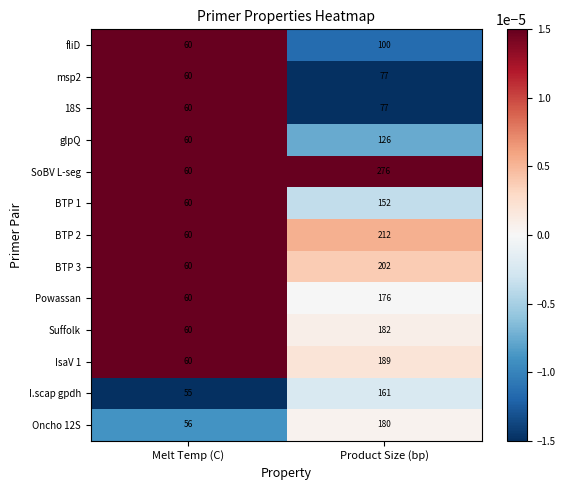

Reading left to right, transcribe all the data shown in this chart.

fliD: Melt Temp (C)=60	Product Size (bp)=100
msp2: Melt Temp (C)=60	Product Size (bp)=77
18S: Melt Temp (C)=60	Product Size (bp)=77
glpQ: Melt Temp (C)=60	Product Size (bp)=126
SoBV L-seg: Melt Temp (C)=60	Product Size (bp)=276
BTP 1: Melt Temp (C)=60	Product Size (bp)=152
BTP 2: Melt Temp (C)=60	Product Size (bp)=212
BTP 3: Melt Temp (C)=60	Product Size (bp)=202
Powassan: Melt Temp (C)=60	Product Size (bp)=176
Suffolk: Melt Temp (C)=60	Product Size (bp)=182
IsaV 1: Melt Temp (C)=60	Product Size (bp)=189
I.scap gpdh: Melt Temp (C)=55	Product Size (bp)=161
Oncho 12S: Melt Temp (C)=56	Product Size (bp)=180